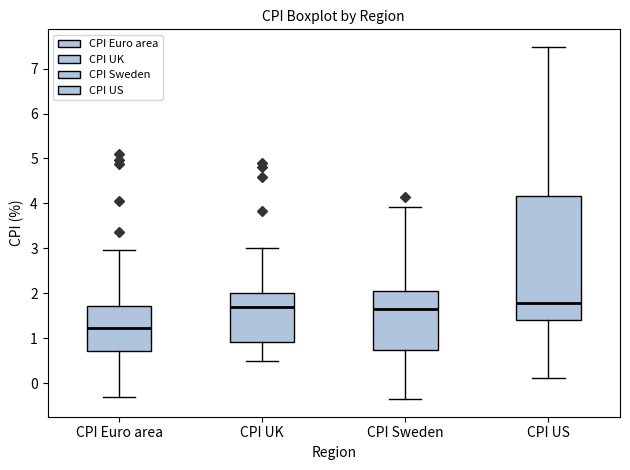

Reading left to right, read every box against the y-axis: the position of its median line, the range the box covers, and the ends of its whiskers. The values are not printed on the chart, so give them approximately, as read against the axis.

CPI Euro area: median 1.2, box 0.7 to 1.7, whiskers -0.3 to 3.0
CPI UK: median 1.7, box 0.9 to 2.0, whiskers 0.5 to 3.0
CPI Sweden: median 1.7, box 0.8 to 2.1, whiskers -0.3 to 3.9
CPI US: median 1.8, box 1.4 to 4.2, whiskers 0.1 to 7.5